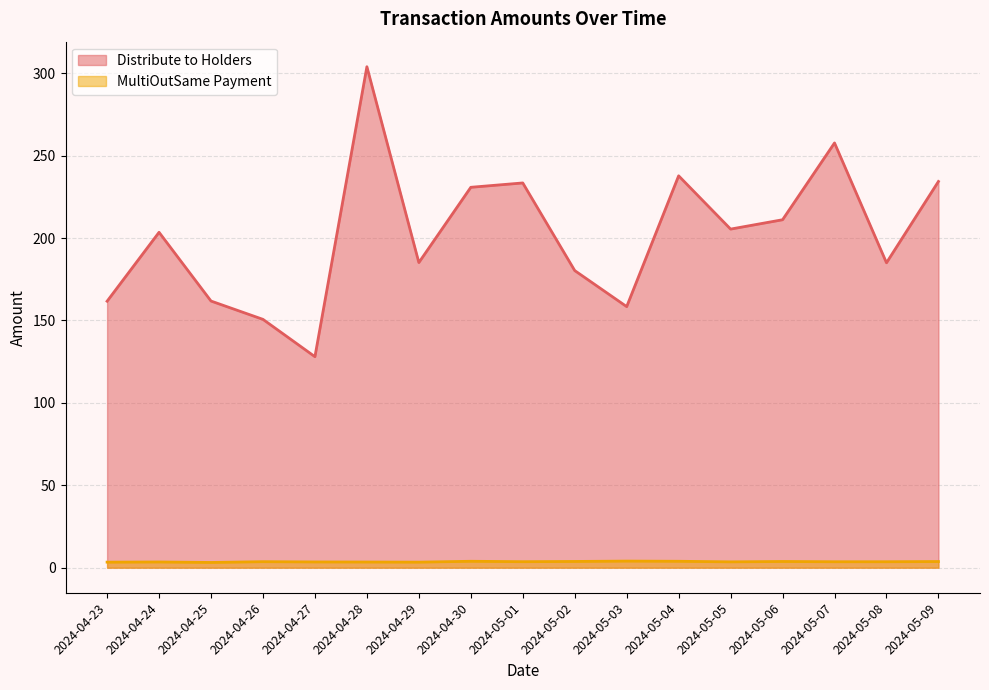

What is the label of the 8th point from the right?

2024-05-02